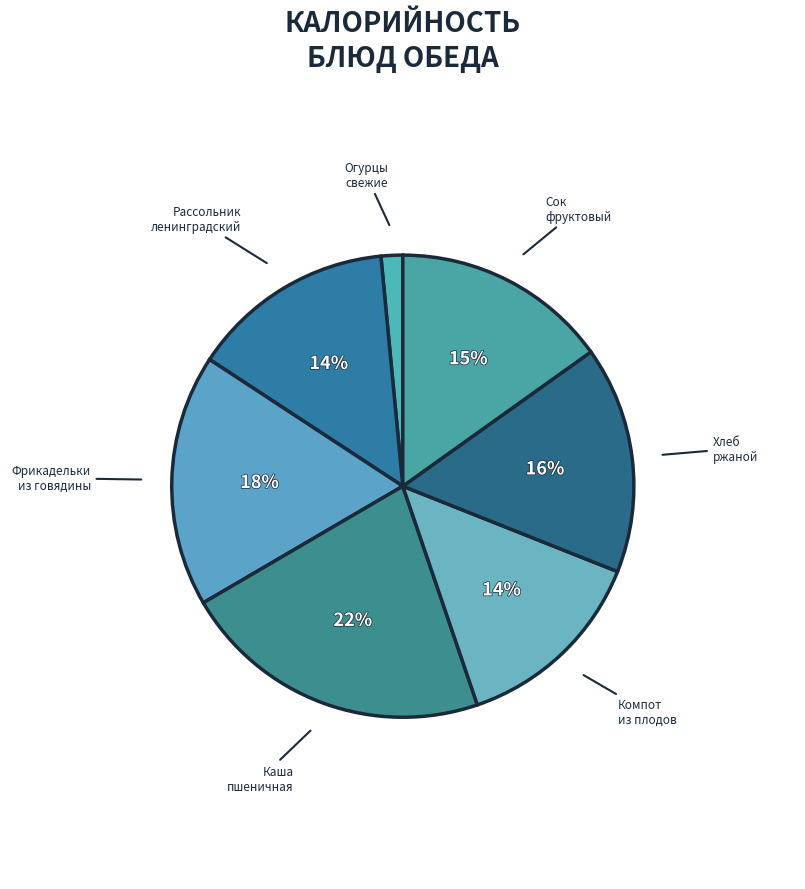

How many slices are in this pie chart?

7